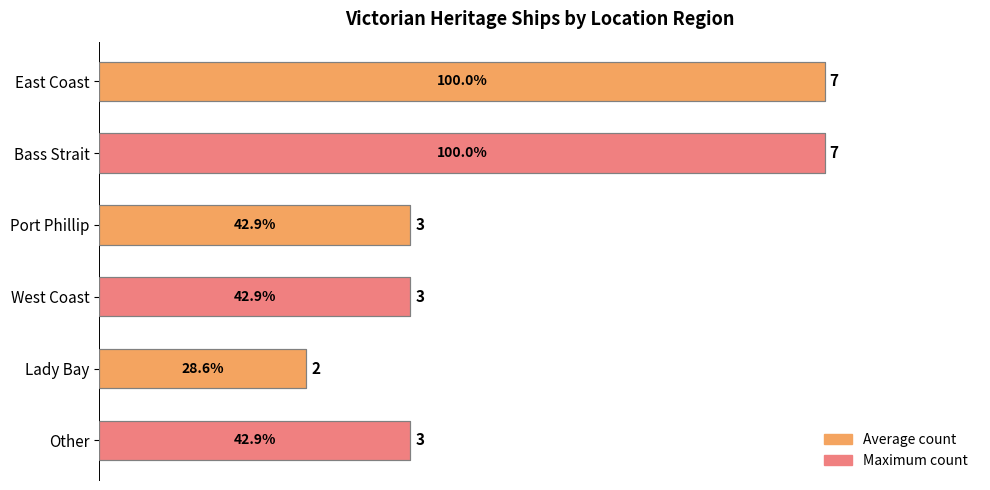

What is the smallest value displayed?

2